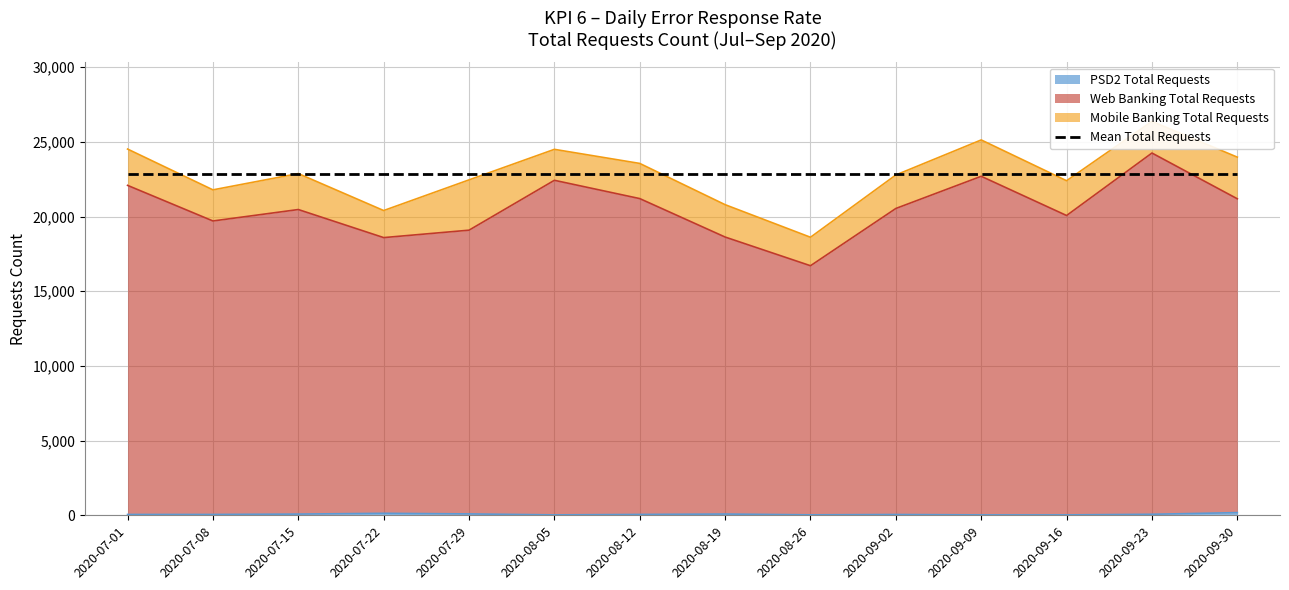

What is the difference between the highest and lowest values at 2020-09-02?

20486